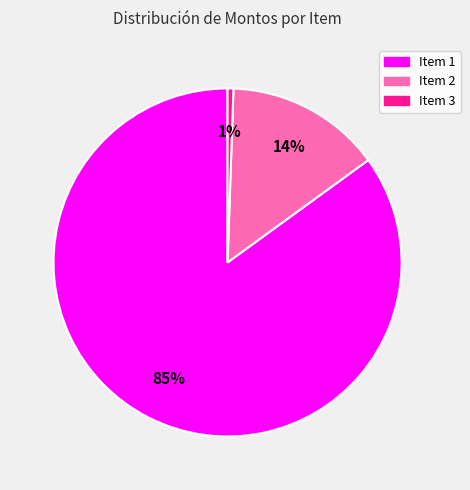

To the nearest percent, what is the average slice percentage?

33%